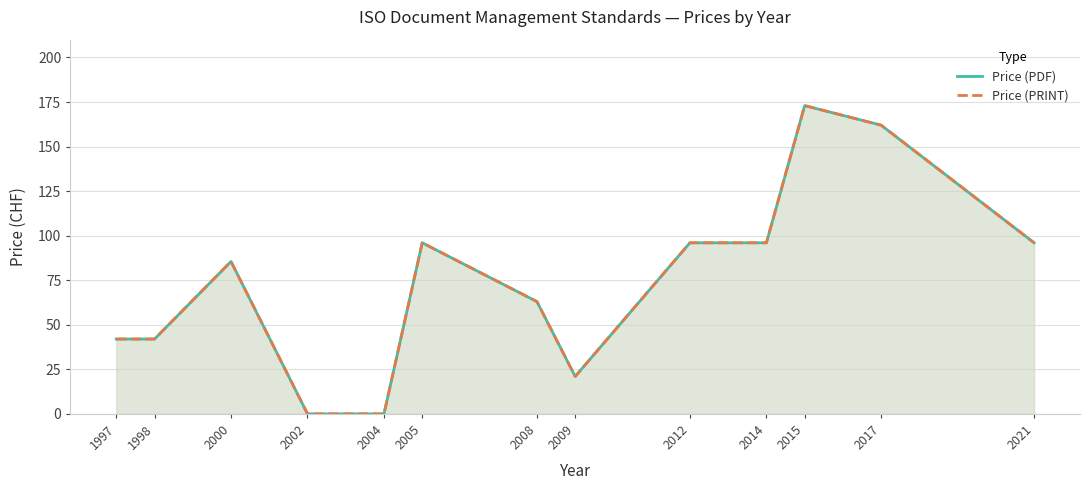

What is the value of the Price (PRINT) point at the 9th from the left?

96.0